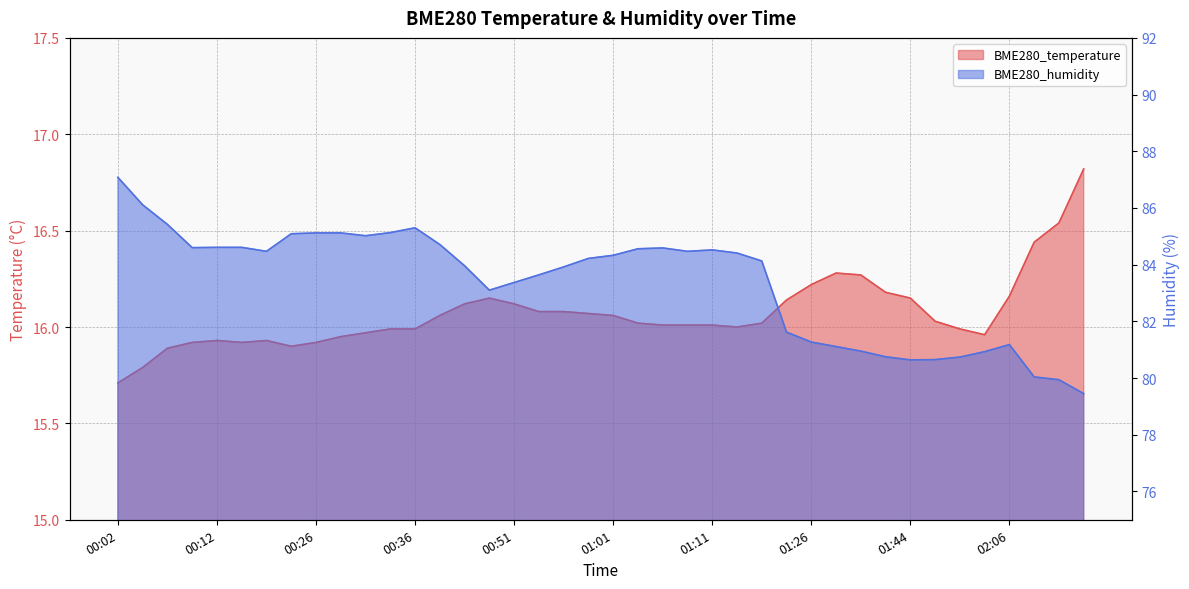

True or false: BME280_humidity and BME280_temperature cross at least once.

False